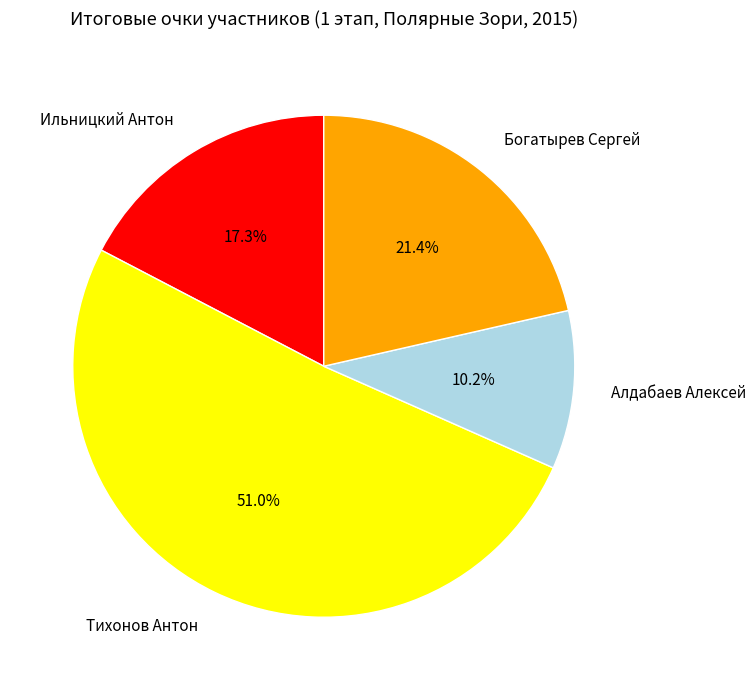

Is it true that Тихонов Антон is 51% of the pie?

True